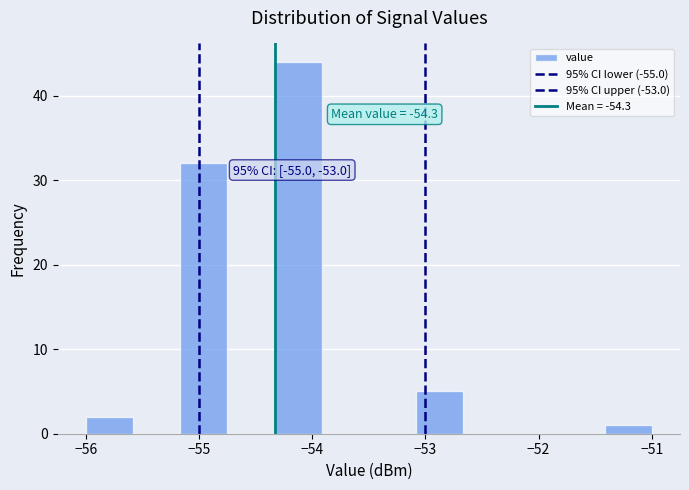

Over which range of the x-axis is the bar tallest?

-54.3 to -53.9